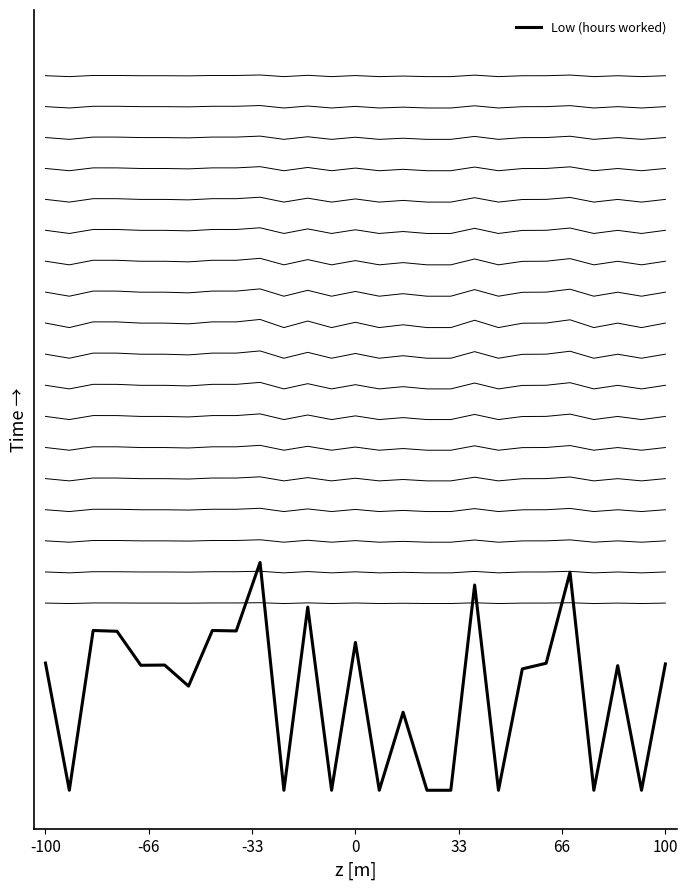

What is the average value?

-3.0